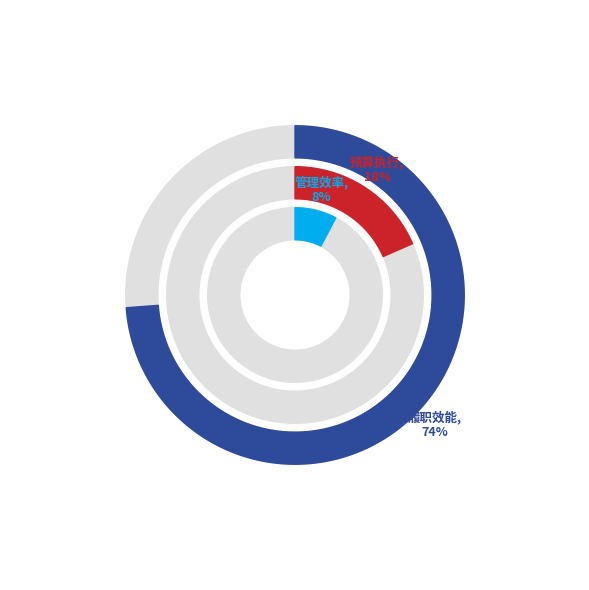

True or false: 工作质量达标率 accounts for 1% of the total.

False